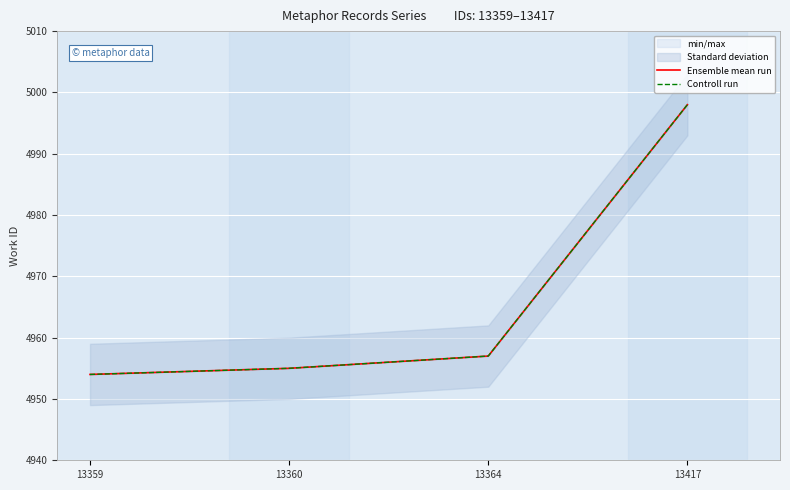

How many lines are shown in the chart?

2